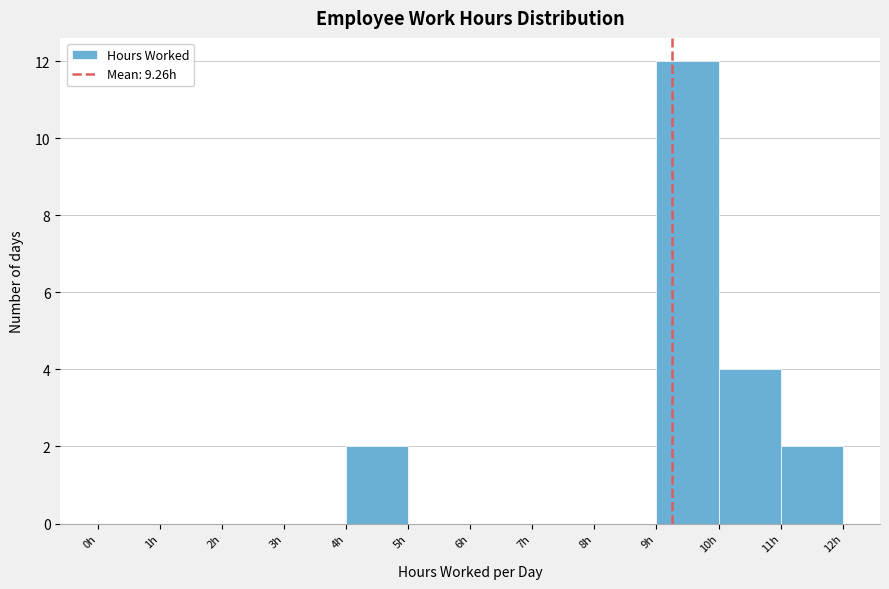

Reading left to right, transcribe this chart: for each bar, give the range it covers on the x-axis and its height. The values are not printed on the chart, so give them approximately, as read against the axis.

0 to 1: 0
1 to 2: 0
2 to 3: 0
3 to 4: 0
4 to 5: 2
5 to 6: 0
6 to 7: 0
7 to 8: 0
8 to 9: 0
9 to 10: 12
10 to 11: 4
11 to 12: 2